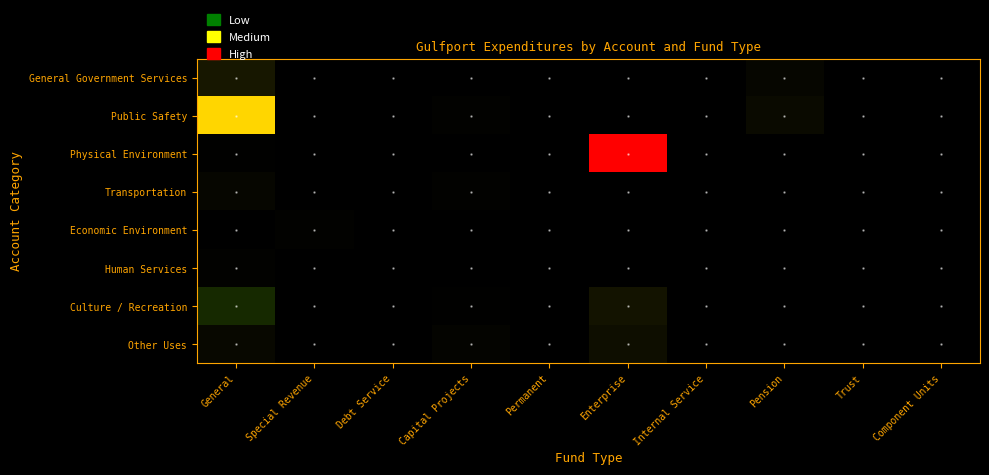

What is the spread (max minus min) of values at Pension?

810661